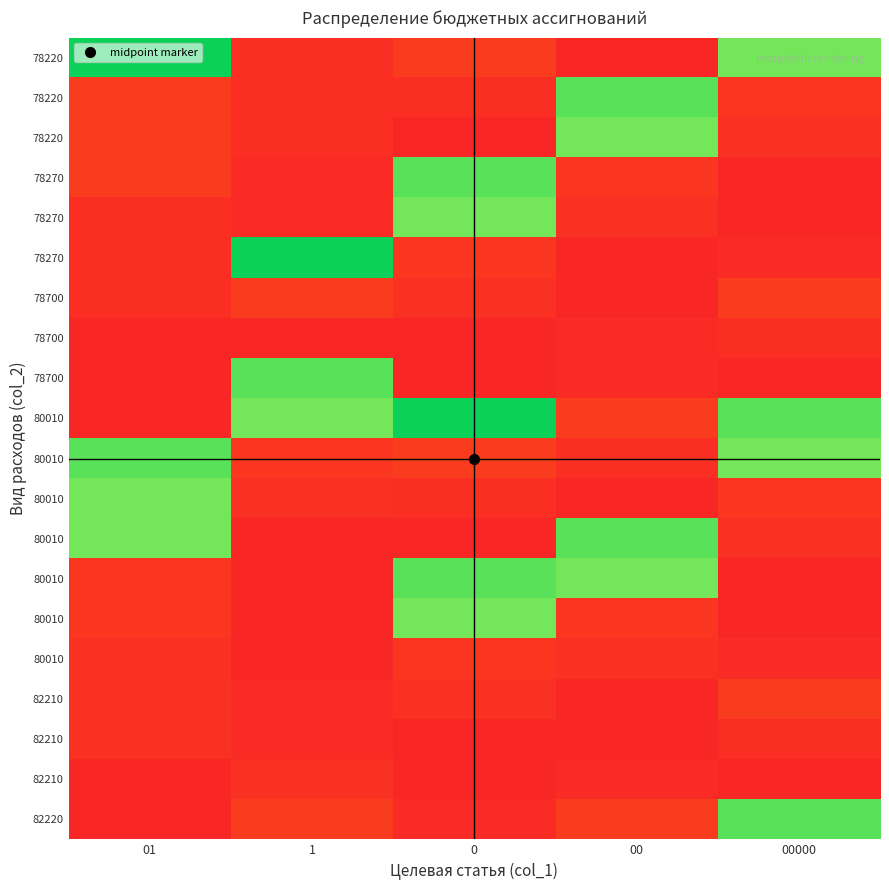

What is the total value across all series at 00?

33793.9